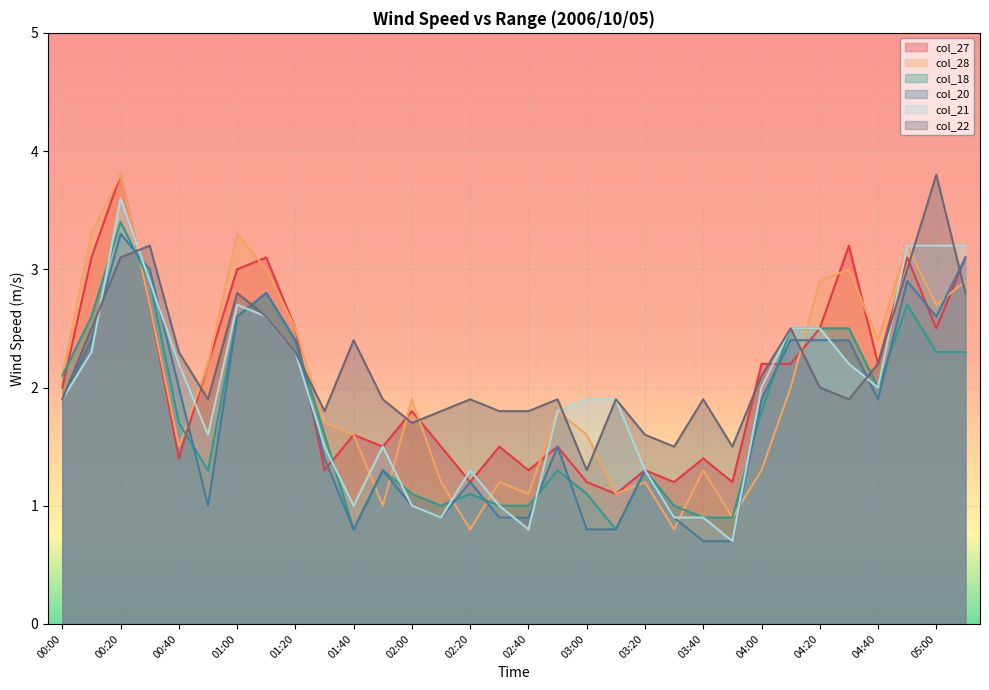

Reading right to left, list all the values displayed in this chart.

col_27: 3.1	2.5	3.1	2.2	3.2	2.5	2.2	2.2	1.2	1.4	1.2	1.3	1.1	1.2	1.5	1.3	1.5	1.2	1.5	1.8	1.5	1.6	1.3	2.5	3.1	3.0	2.2	1.4	2.7	3.8	3.1	2.0
col_28: 2.9	2.7	3.2	2.4	3.0	2.9	2.0	1.3	0.9	1.3	0.8	1.2	1.1	1.6	1.8	1.1	1.2	0.8	1.2	1.9	1.0	1.6	1.7	2.5	3.0	3.3	2.2	1.5	2.7	3.8	3.3	2.1
col_18: 2.3	2.3	2.7	2.0	2.5	2.5	2.5	1.8	0.9	0.9	1.0	1.3	0.8	1.1	1.3	1.0	1.0	1.1	1.0	1.1	1.3	0.8	1.6	2.4	2.8	2.6	1.3	1.7	2.9	3.4	2.6	2.1
col_20: 3.1	2.6	2.9	1.9	2.4	2.4	2.4	1.9	0.7	0.7	0.9	1.3	0.8	0.8	1.5	0.9	0.9	1.2	0.9	1.0	1.3	0.8	1.4	2.4	2.8	2.6	1.0	2.0	3.0	3.3	2.4	1.9
col_21: 3.2	3.2	3.2	2.0	2.2	2.5	2.5	2.0	0.7	0.9	0.9	1.3	1.9	1.9	1.8	0.8	1.0	1.3	0.9	1.0	1.5	1.0	1.5	2.3	2.6	2.7	1.6	2.2	2.9	3.6	2.3	1.9
col_22: 2.8	3.8	3.0	2.2	1.9	2.0	2.5	2.1	1.5	1.9	1.5	1.6	1.9	1.3	1.9	1.8	1.8	1.9	1.8	1.7	1.9	2.4	1.8	2.3	2.6	2.8	1.9	2.3	3.2	3.1	2.5	1.9